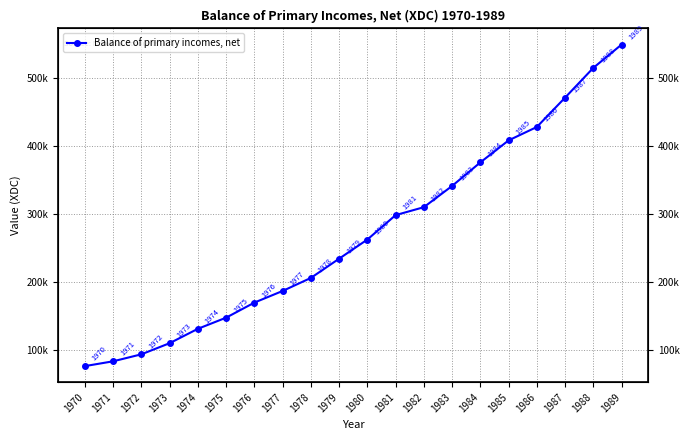

Reading left to right, what are all the values shown in this chart?

76710	83772	94034	110360	131474	147836	169948	187015	206161	234391	262495	298351	310000	341172	375727	408051	427718	470800	514501	548712